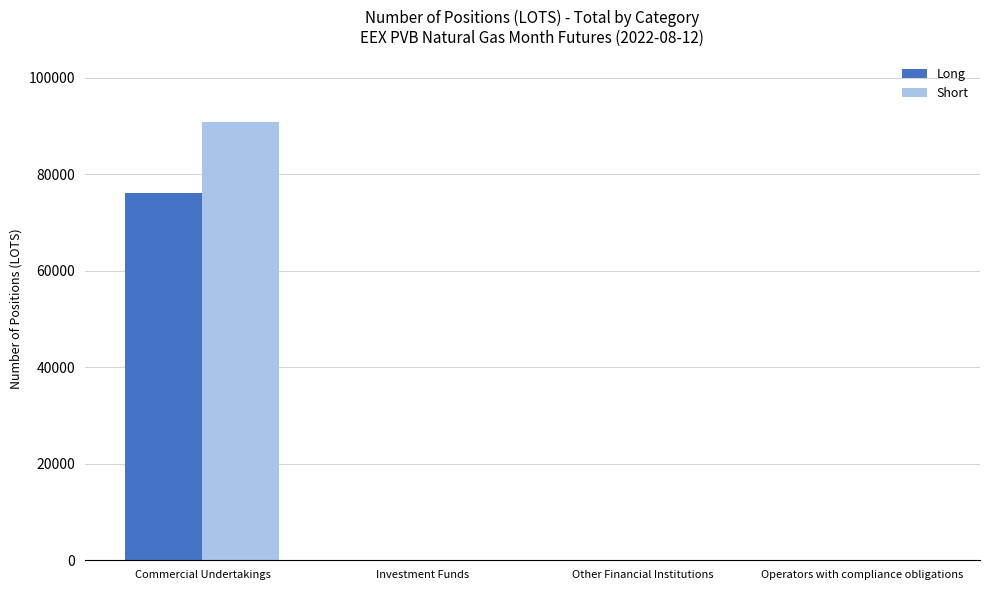

Is the value of Short at Commercial Undertakings greater than the value of Long at Operators with compliance obligations?

Yes